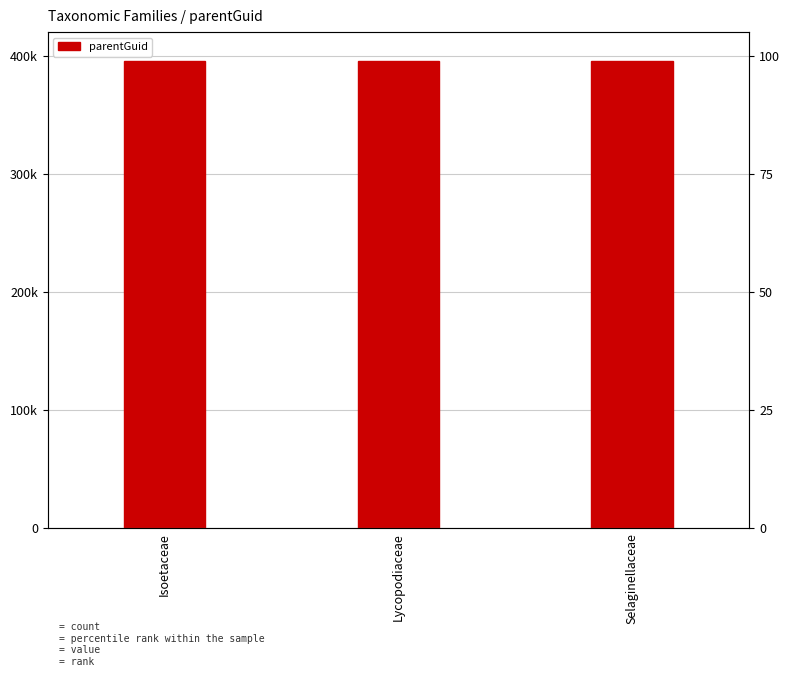

How many values exceed 395744?

1